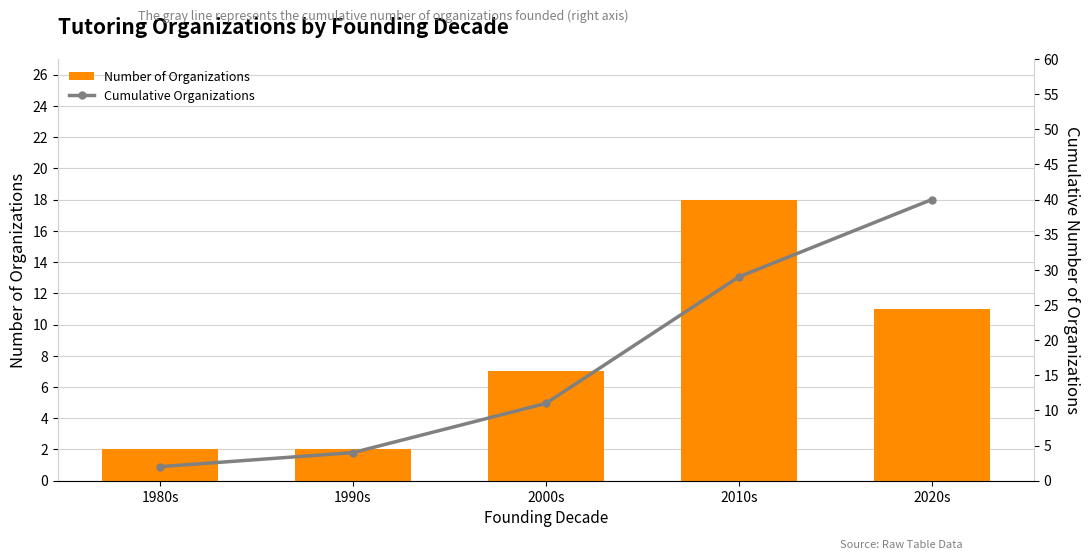

At which label does Cumulative Organizations first exceed 11?

2010s